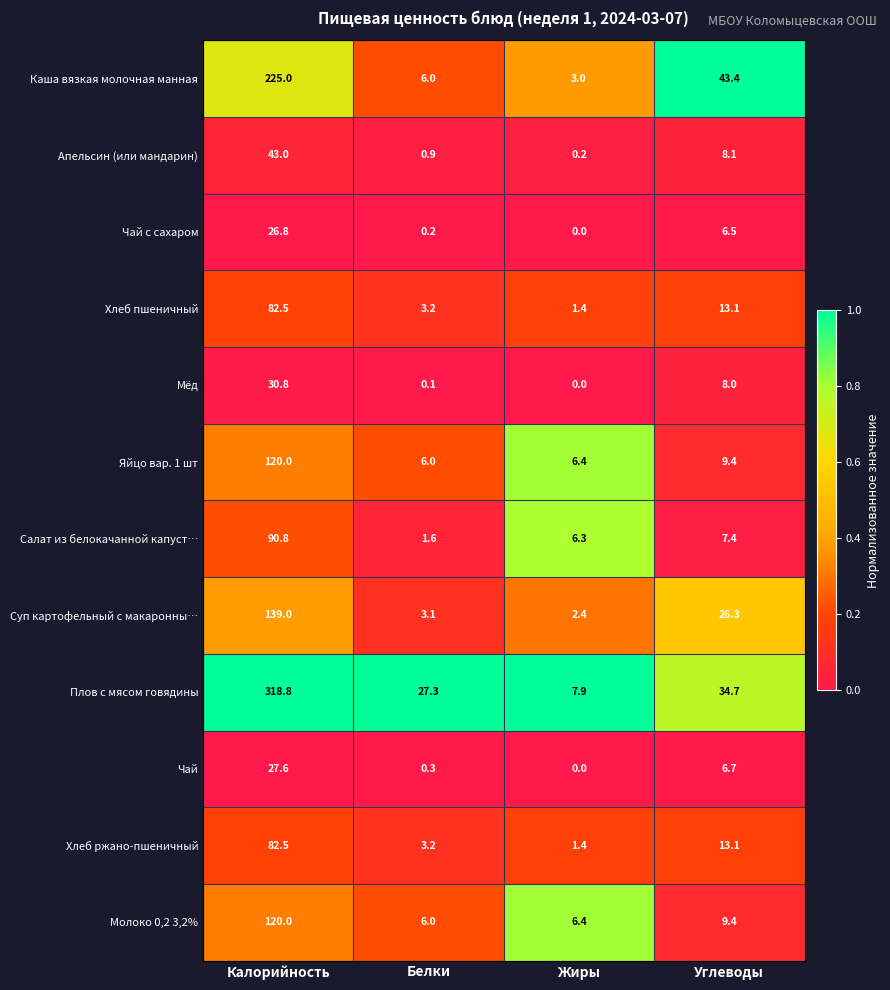

True or false: Яйцо вар. 1 шт has a value of 120.0 at Калорийность.

True